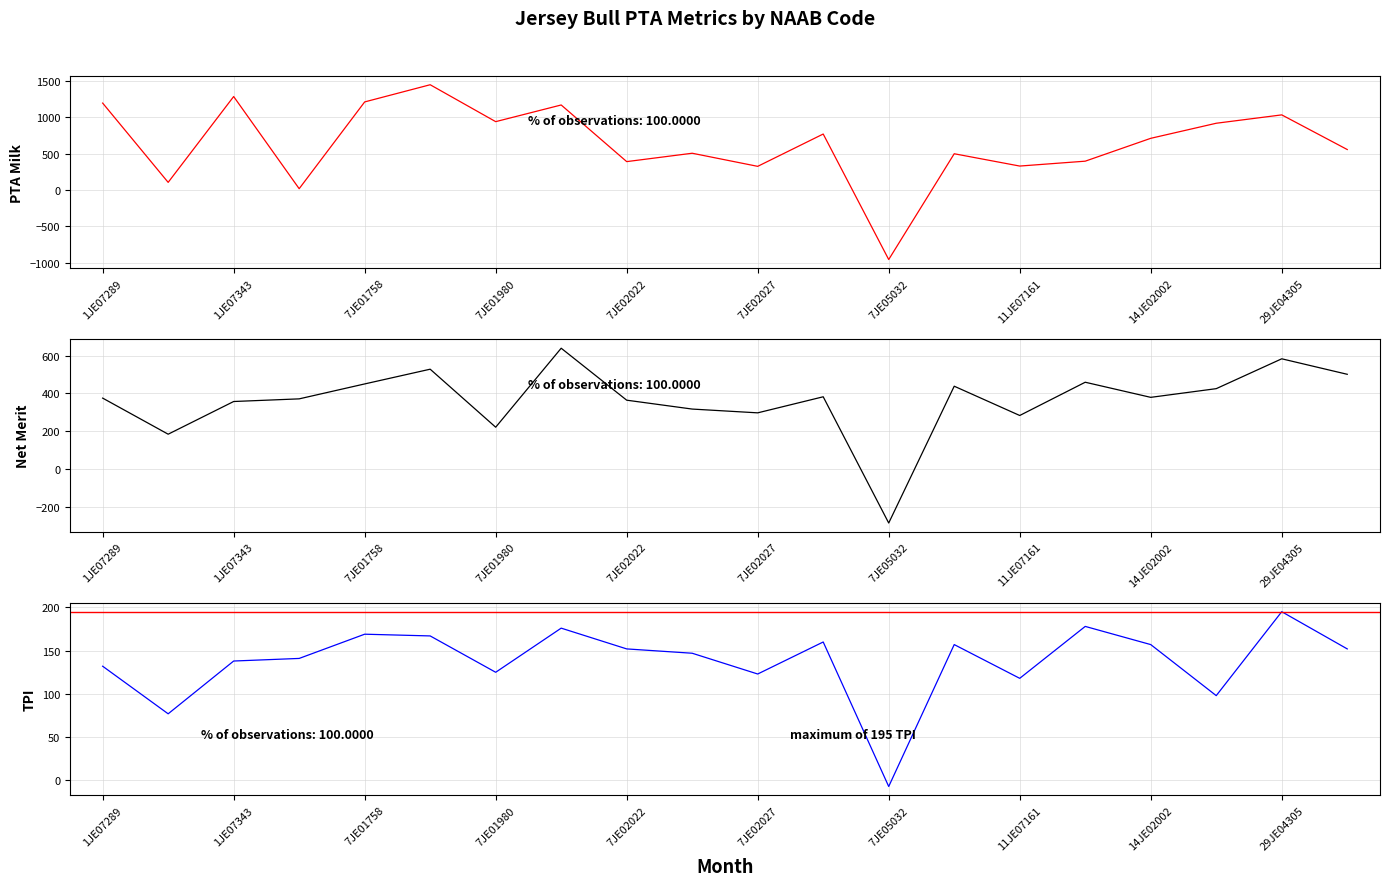

What is the value of the PTA Milk point at the 11th from the left?

326